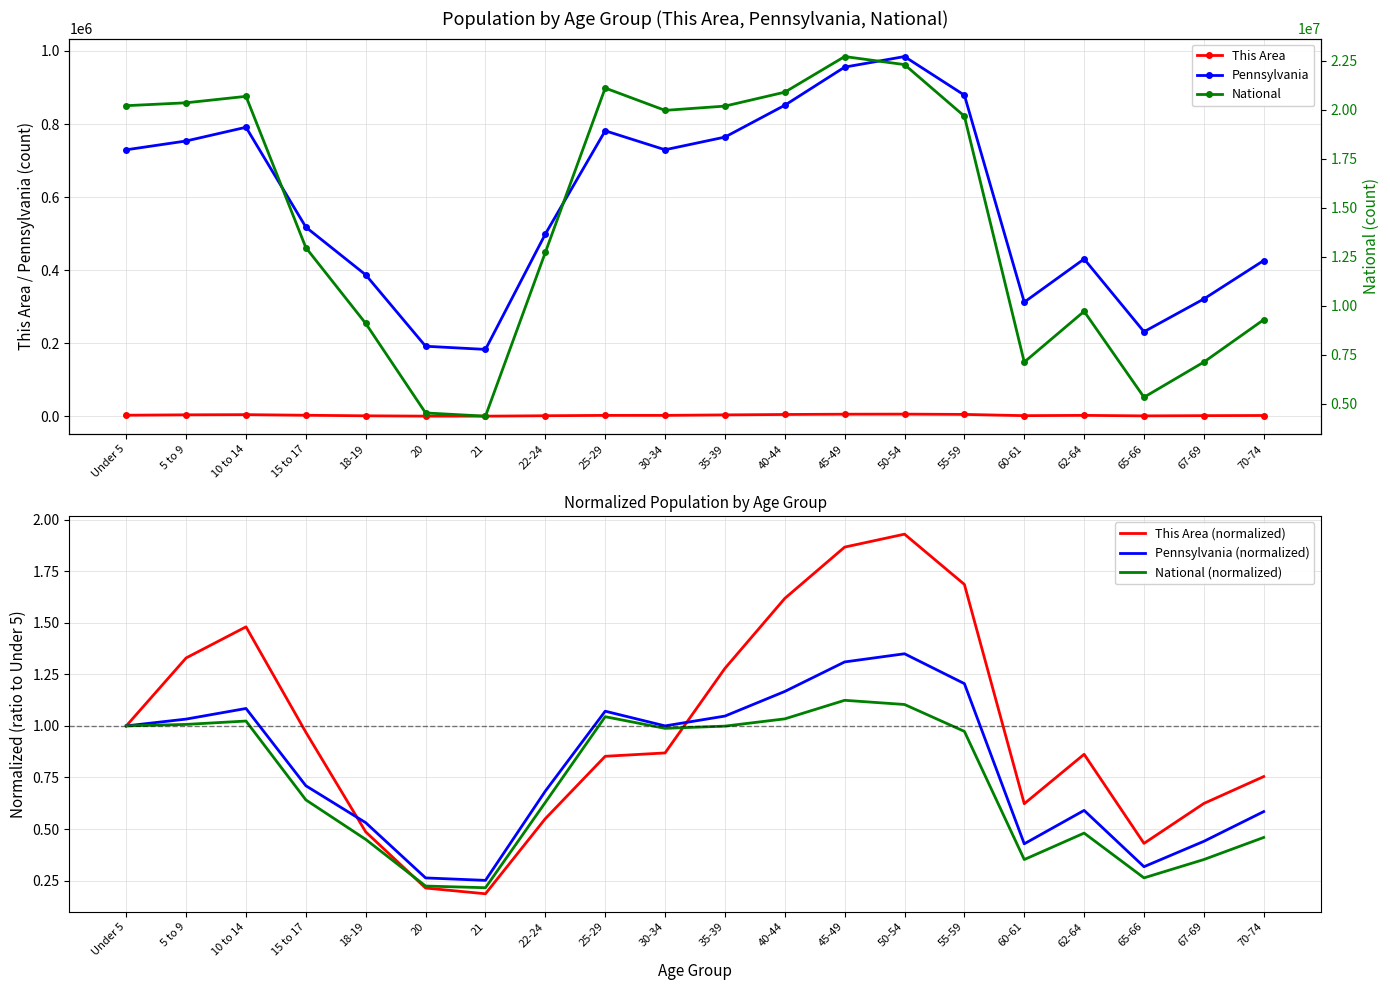

Reading left to right, list all the values displayed in this chart.

This Area: 3205.0	4261.0	4744.0	3106.0	1558.0	686.0	597.0	1764.0	2733.0	2785.0	4099.0	5186.0	5983.0	6184.0	5403.0	1996.0	2764.0	1380.0	2000.0	2418.0
Pennsylvania: 729538.0	753635.0	791151.0	517831.0	387235.0	191942.0	183257.0	498947.0	781527.0	729592.0	764287.0	851382.0	955763.0	984641.0	879048.0	312575.0	430721.0	231623.0	321379.0	426536.0
This Area (normalized): 1.0	1.3	1.5	1.0	0.5	0.2	0.2	0.6	0.9	0.9	1.3	1.6	1.9	1.9	1.7	0.6	0.9	0.4	0.6	0.8
Pennsylvania (normalized): 1.0	1.0	1.1	0.7	0.5	0.3	0.3	0.7	1.1	1.0	1.0	1.2	1.3	1.3	1.2	0.4	0.6	0.3	0.4	0.6
National (normalized): 1.0	1.0	1.0	0.6	0.4	0.2	0.2	0.6	1.0	1.0	1.0	1.0	1.1	1.1	1.0	0.4	0.5	0.3	0.4	0.5
National: 20201362.0	20348657.0	20677194.0	12954254.0	9086089.0	4519129.0	4354294.0	12712576.0	21101849.0	19962099.0	20179642.0	20890964.0	22708591.0	22298125.0	19664805.0	7113727.0	9704197.0	5319902.0	7115361.0	9278166.0